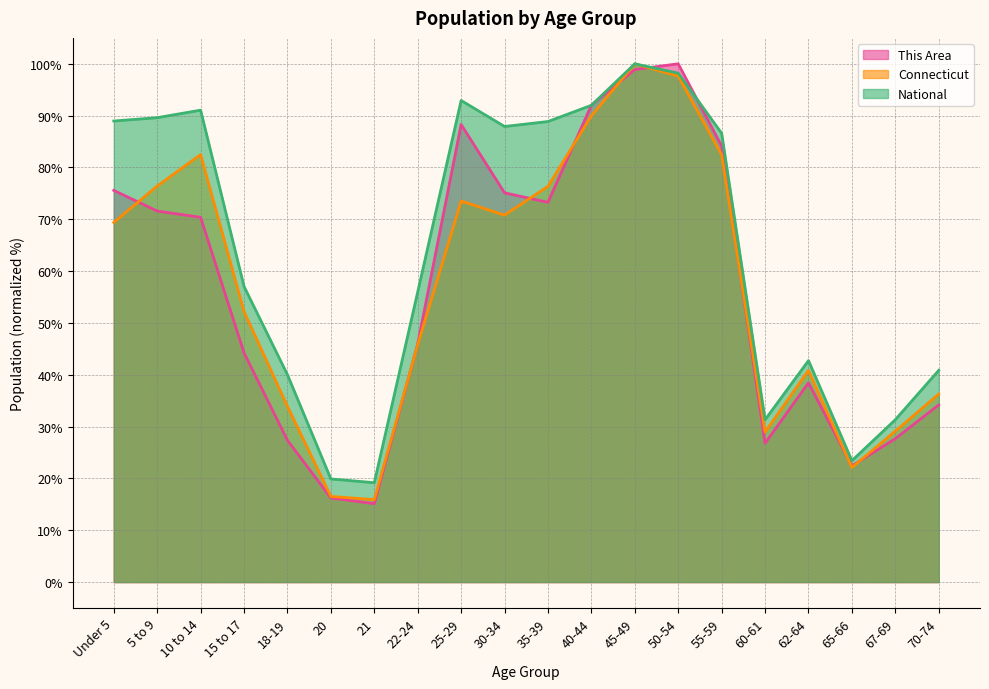

Reading left to right, what are all the values shown in this chart?

This Area: Under 5=75.6	5 to 9=71.6	10 to 14=70.4	15 to 17=44.2	18-19=27.4	20=16.2	21=15.1	22-24=46.0	25-29=88.3	30-34=75.1	35-39=73.3	40-44=92.0	45-49=98.9	50-54=100.0	55-59=84.1	60-61=26.8	62-64=38.4	65-66=22.4	67-69=27.7	70-74=34.2
Connecticut: Under 5=69.4	5 to 9=76.4	10 to 14=82.5	15 to 17=52.2	18-19=33.9	20=16.5	21=15.9	22-24=45.8	25-29=73.5	30-34=70.8	35-39=76.4	40-44=90.0	45-49=100.0	50-54=97.6	55-59=82.5	60-61=29.0	62-64=40.8	65-66=22.1	67-69=29.1	70-74=36.3
National: Under 5=89.0	5 to 9=89.6	10 to 14=91.1	15 to 17=57.0	18-19=40.0	20=19.9	21=19.2	22-24=56.0	25-29=92.9	30-34=87.9	35-39=88.9	40-44=92.0	45-49=100.0	50-54=98.2	55-59=86.6	60-61=31.3	62-64=42.7	65-66=23.4	67-69=31.3	70-74=40.9